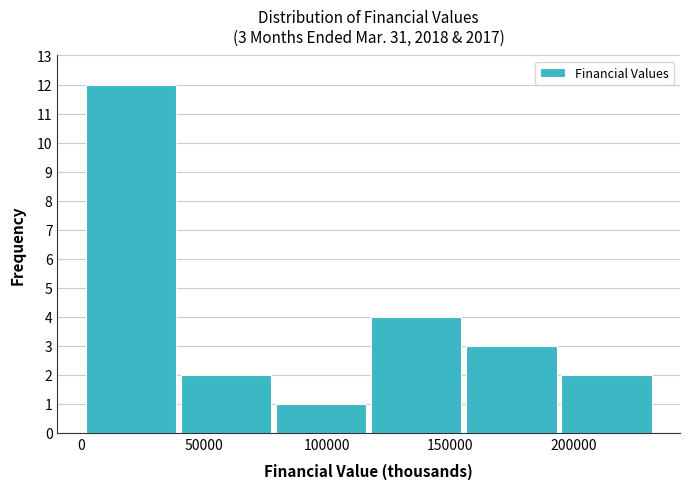

Which range on the x-axis has the tallest bar?

0 to 40000